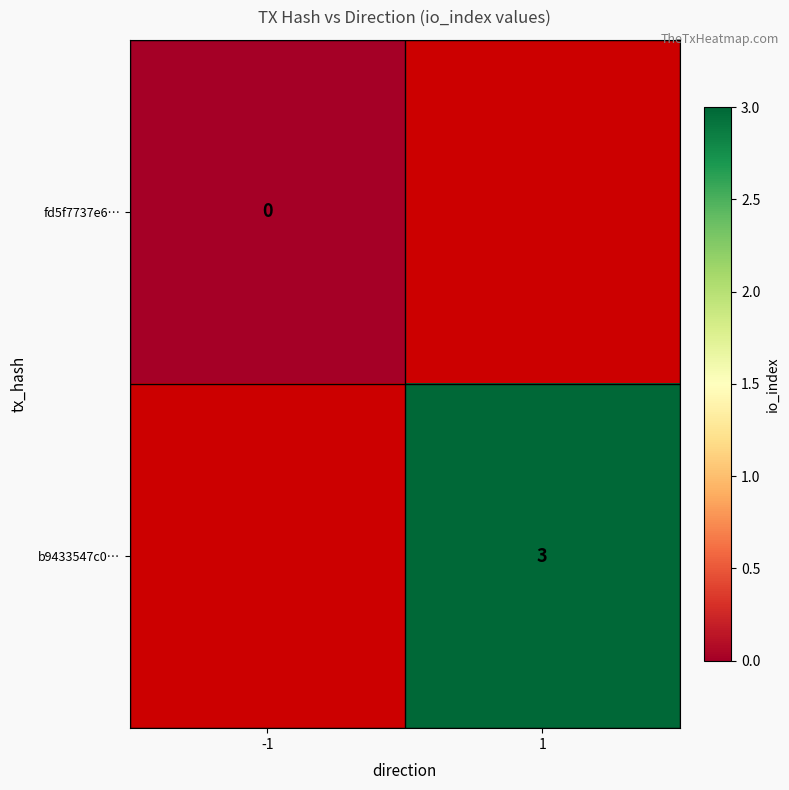

What is the maximum value shown in the chart?

3.0